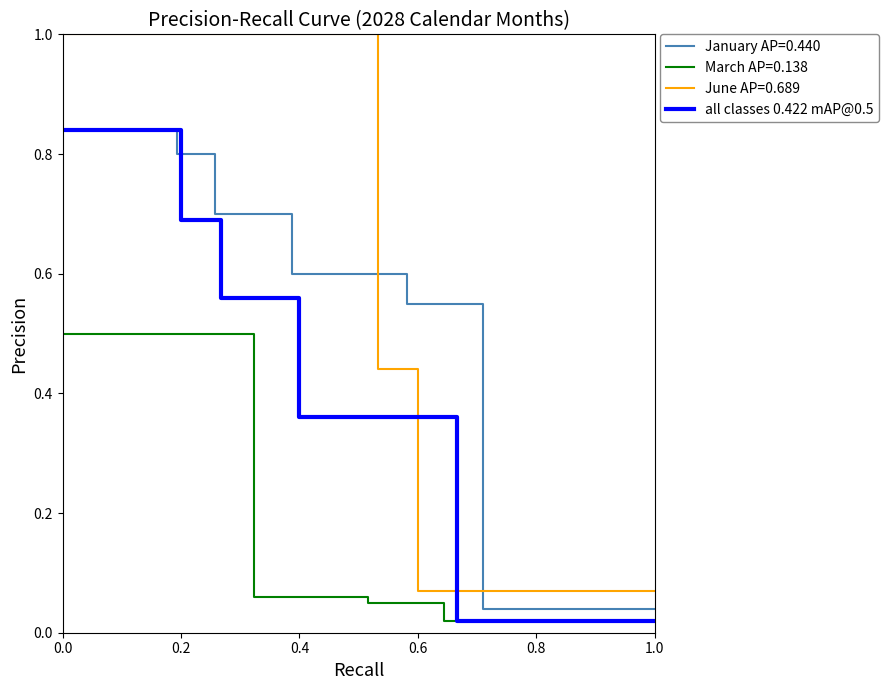

The value of all classes 0.422 mAP@0.5 at 0.6 is 0.1. True or false?

False